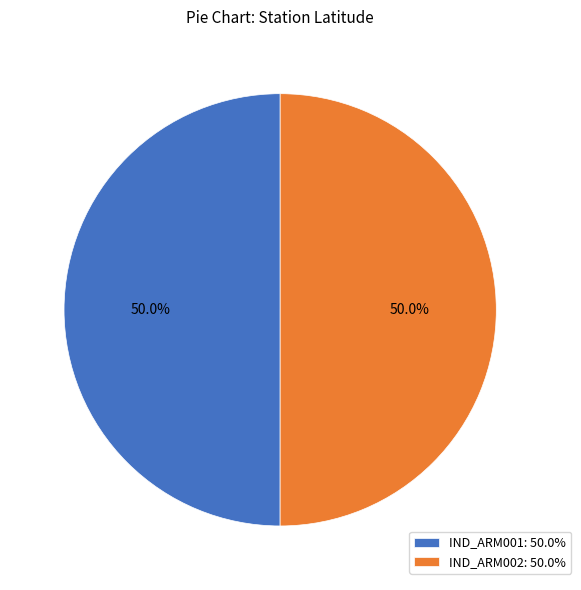

What portion of the pie excludes IND_ARM001?

50.0%